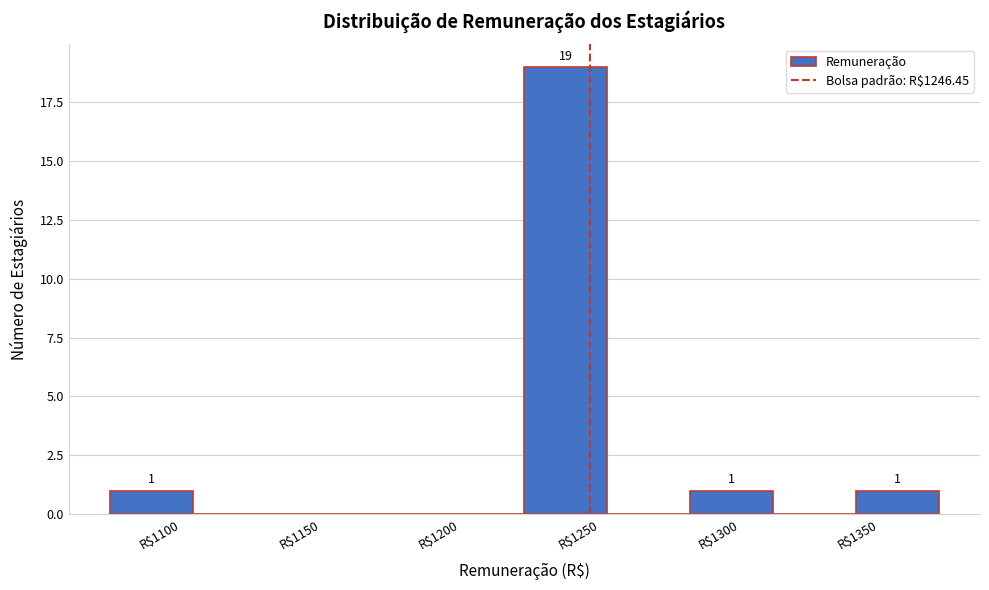

Which range on the x-axis has the tallest bar?

1225 to 1250